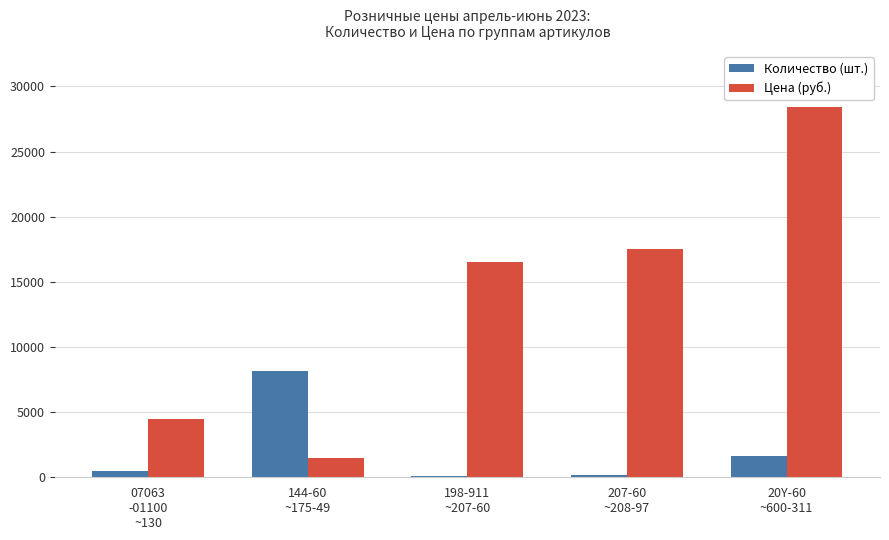

What is the label of the 4th bar from the left?

207-60
~208-97